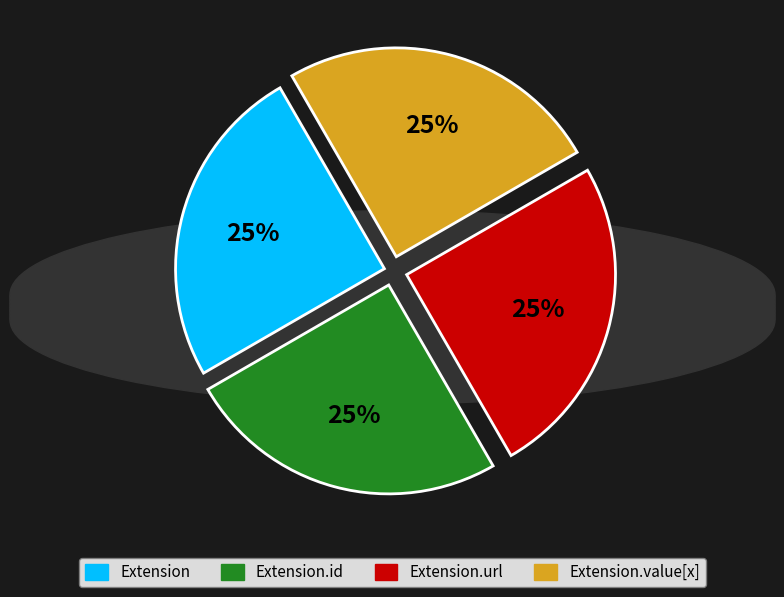

Does any single category account for the majority?

No